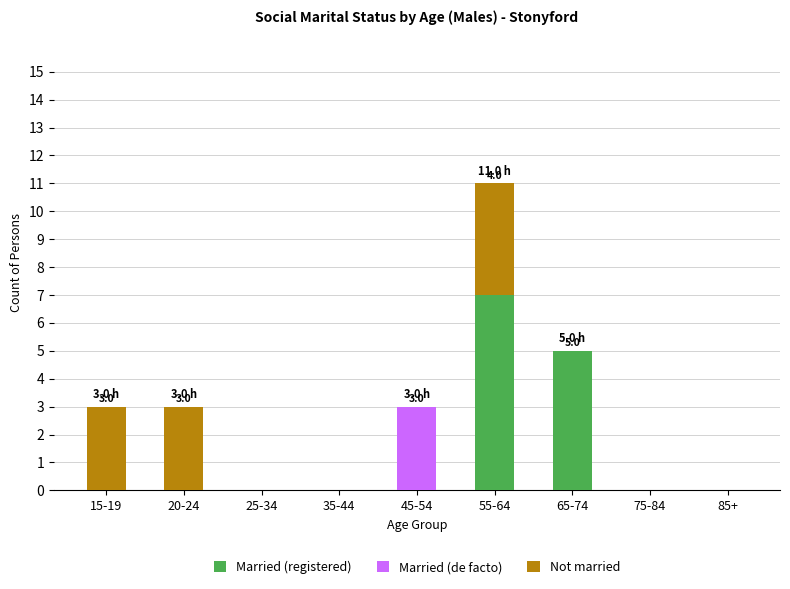

Count the number of data series in this chart.

3